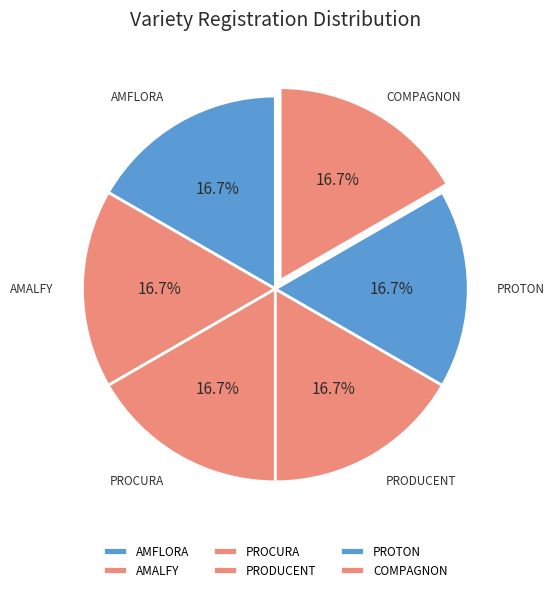

Which slice is the largest?

AMFLORA